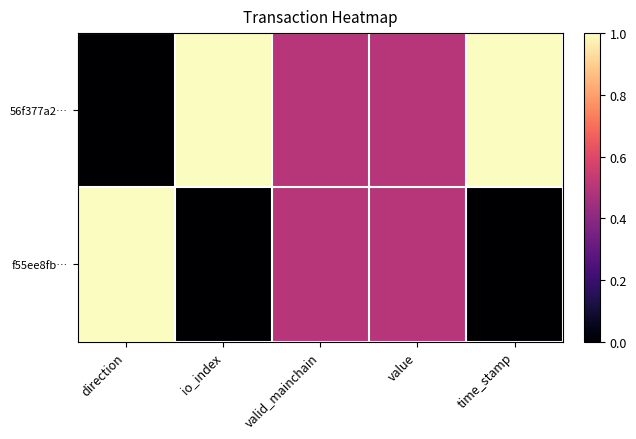

At how many categories does at least one series exceed 0?

5